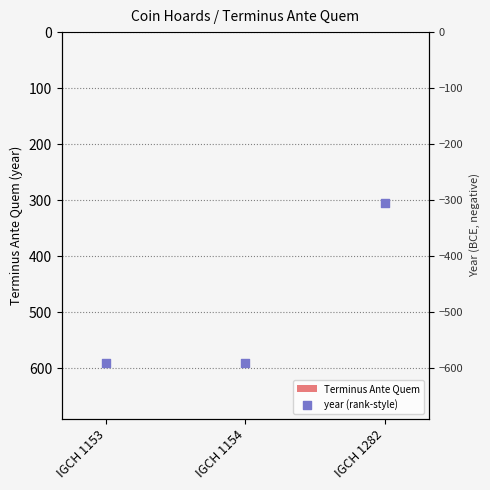

Which series reaches the maximum Y coordinate?

Terminus Ante Quem